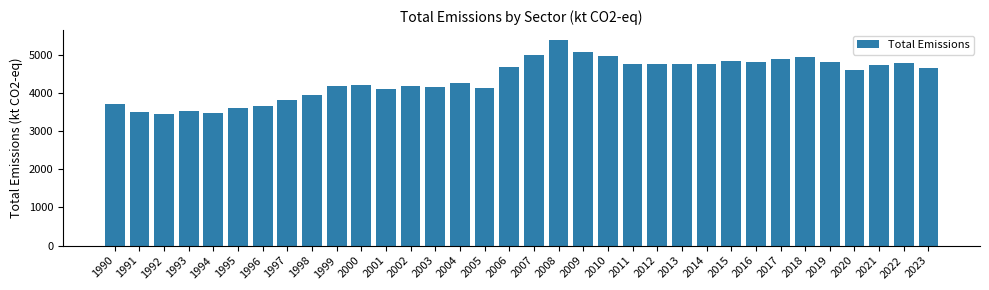

What is the sum of all values?

149044.4